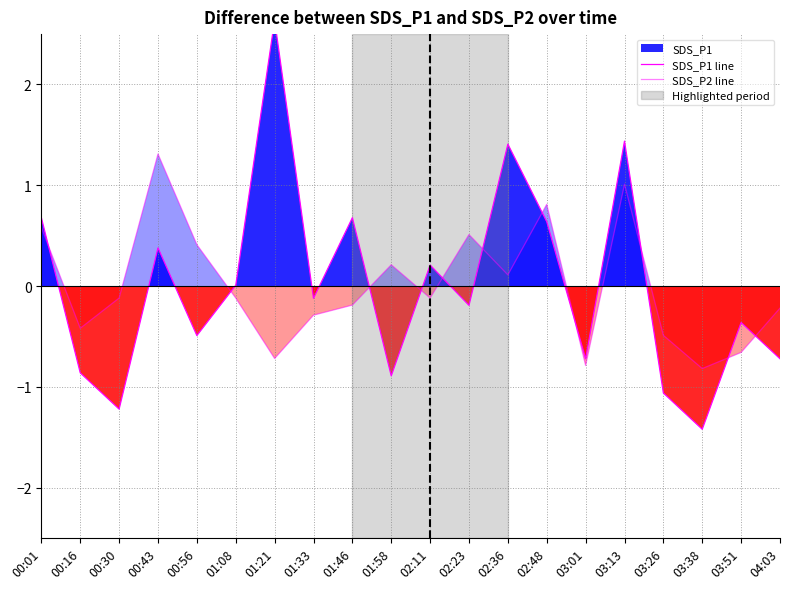

What position from the left is 01:33?

8